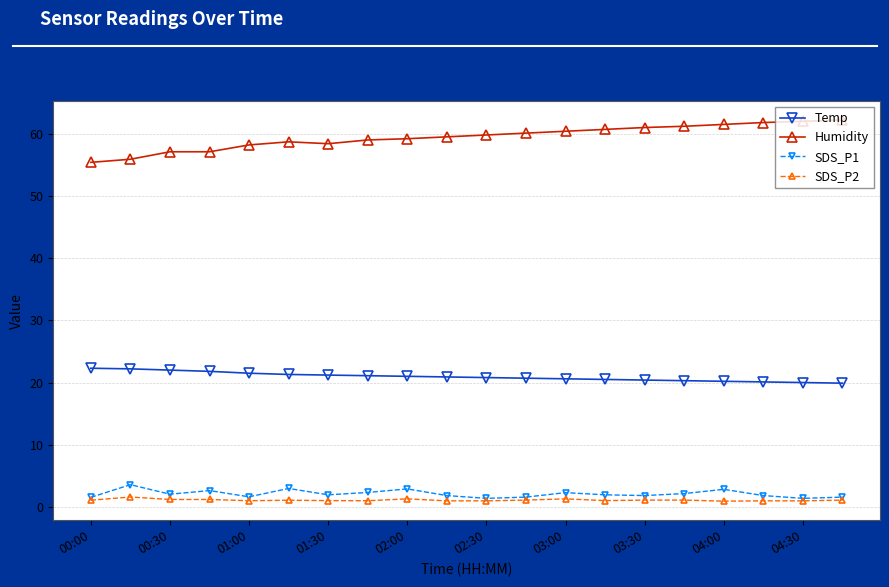

At how many categories does at least one series exceed 30?

20